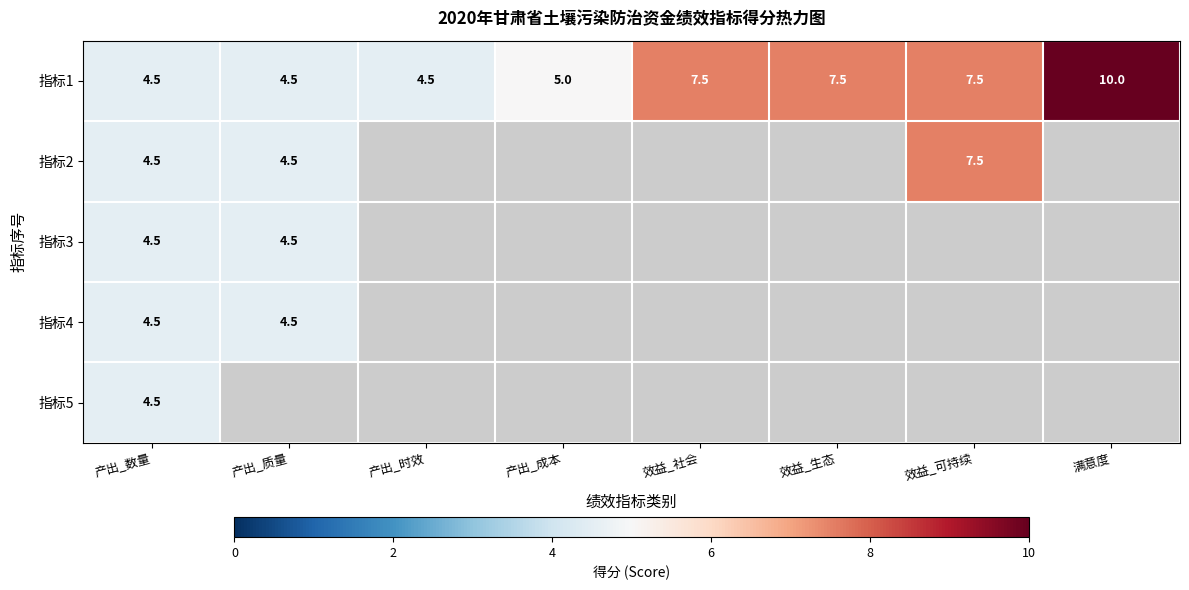

What is the difference between the maximum and minimum values in the 指标1 series?

5.5